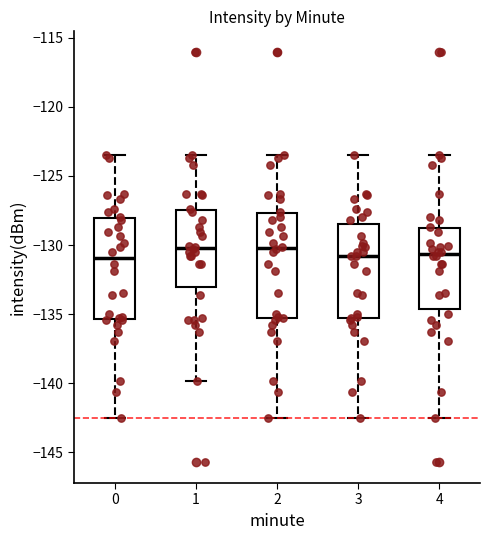

Where is the upper edge of the box at x = 0 on the y-axis? The values are not printed on the chart, so give them approximately, as read against the axis.

-128.0